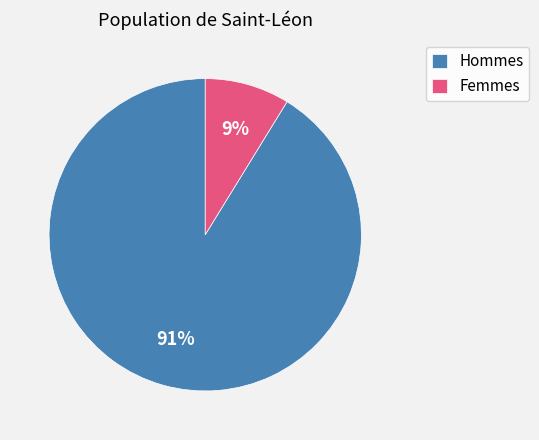

How many slices are in this pie chart?

2